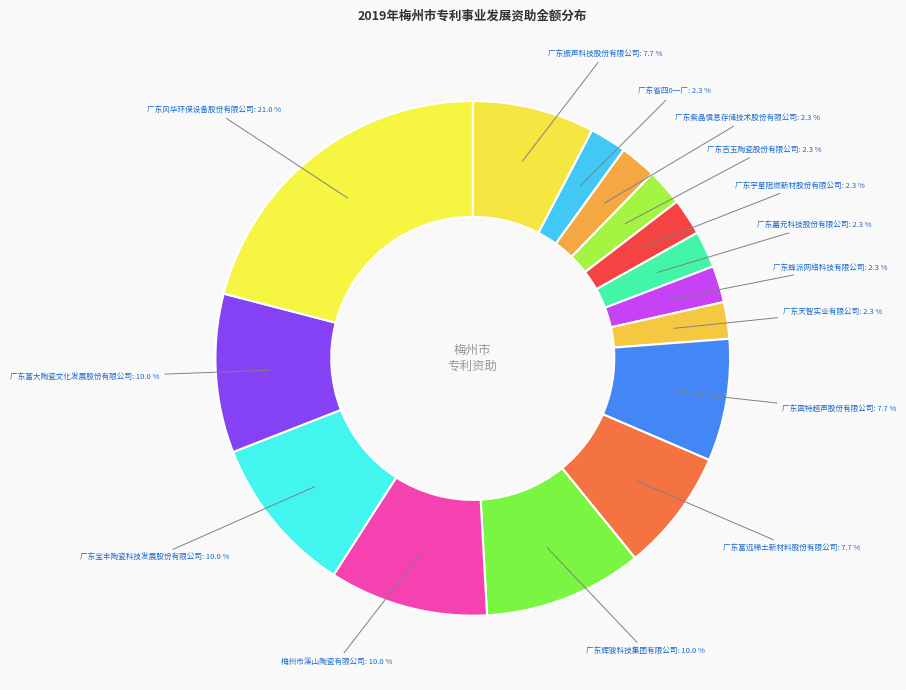

How many slices are in this pie chart?

15